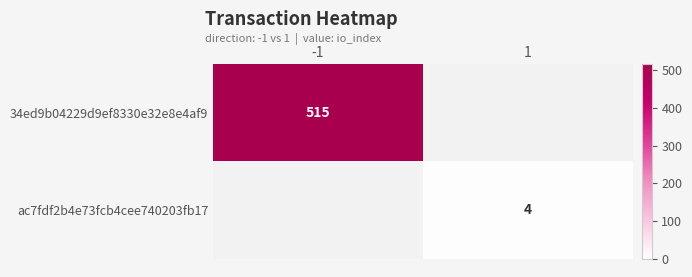

The value of 34ed9b04229d9ef8330e32e8e4af9 at -1 is 515. True or false?

True